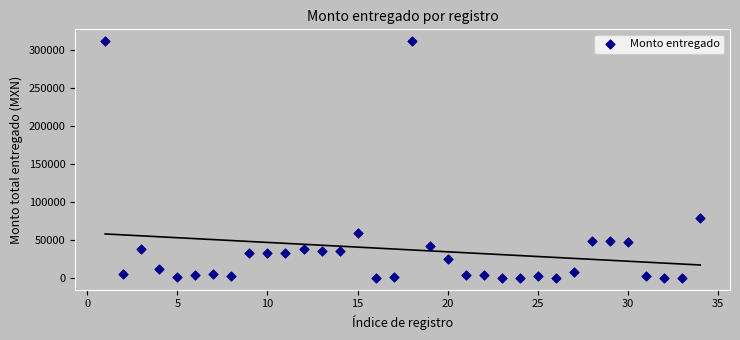

What is the range of Y values (max minus min)?

310329.6